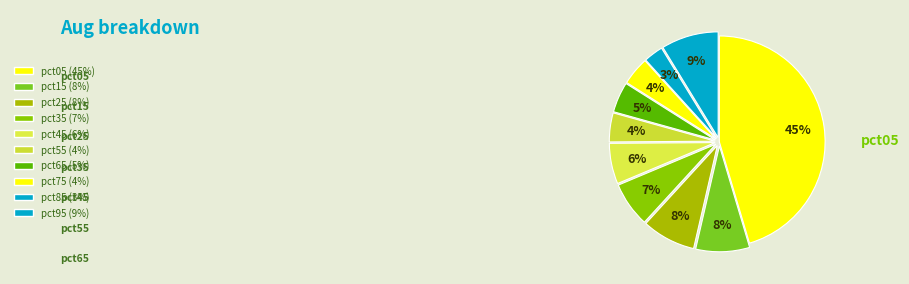

To the nearest percent, what portion does pct75 represent?

4%